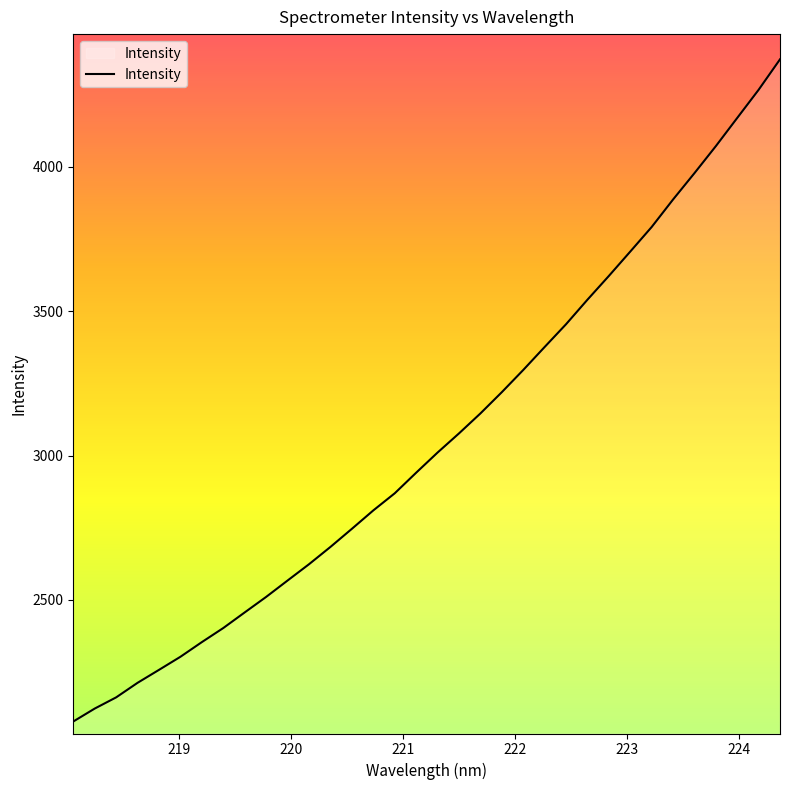

What is the smallest value displayed?

2078.2